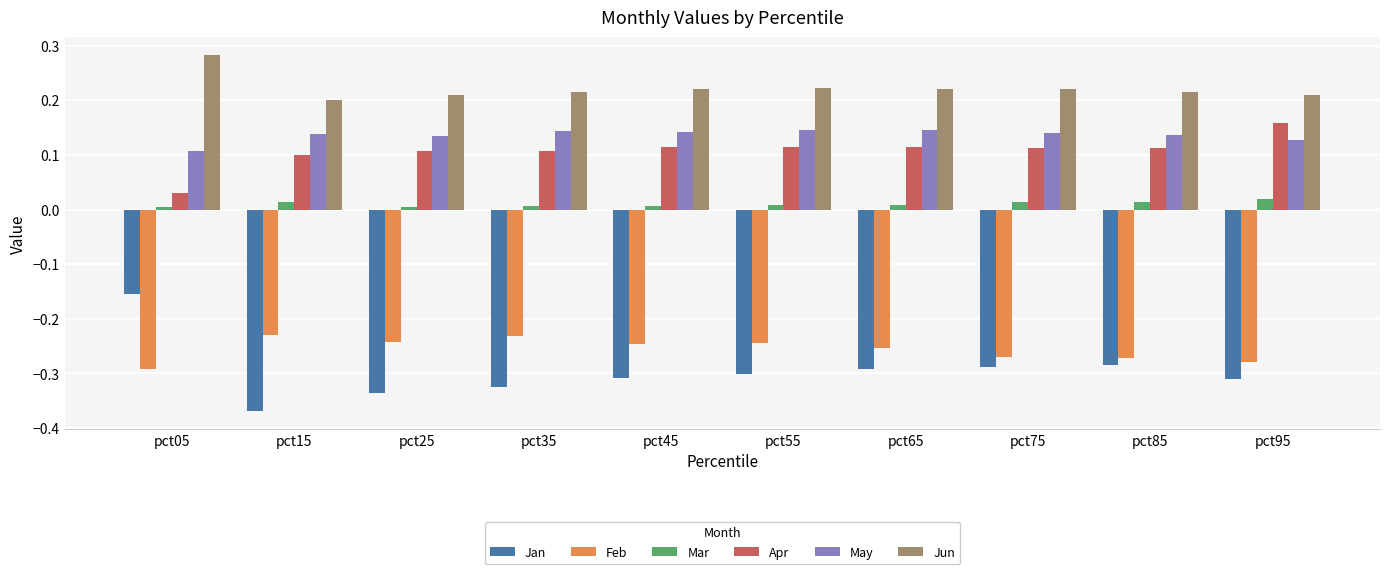

What are all the series names shown in the legend?

Jan, Feb, Mar, Apr, May, Jun